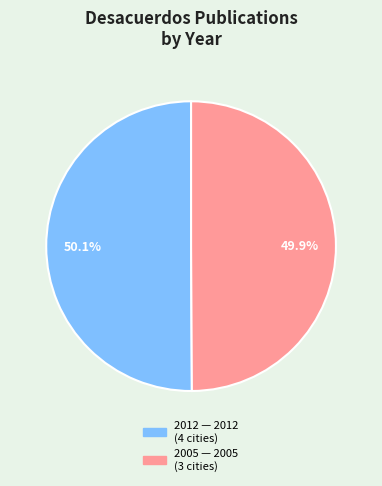

How many slices are in this pie chart?

2